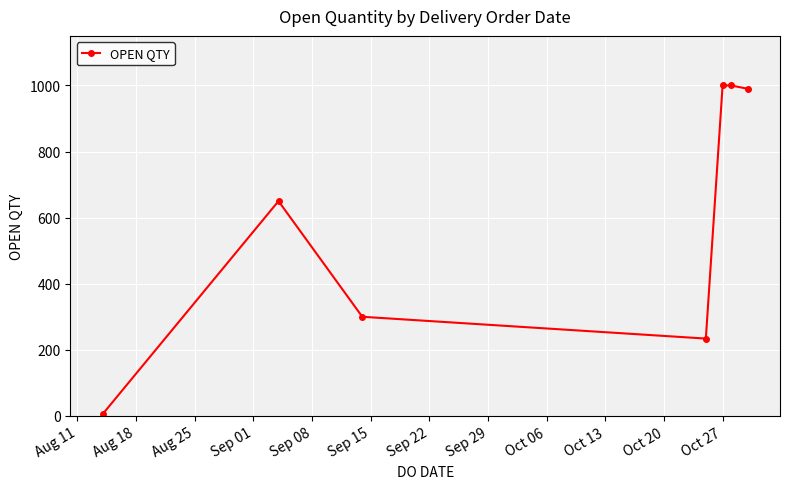

What is the maximum value shown in the chart?

1000